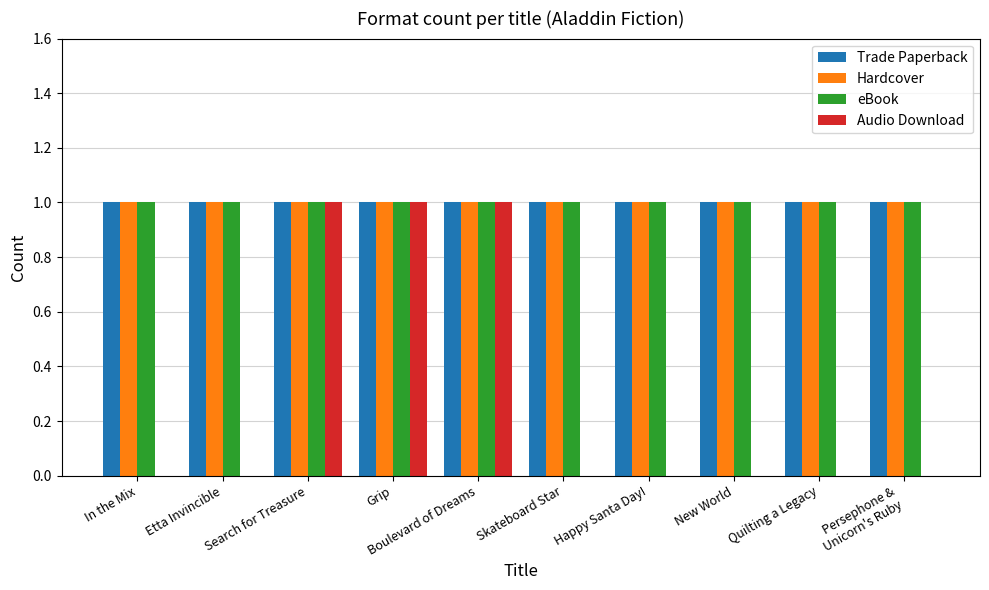

The value of Trade Paperback at Skateboard Star is 1. True or false?

True